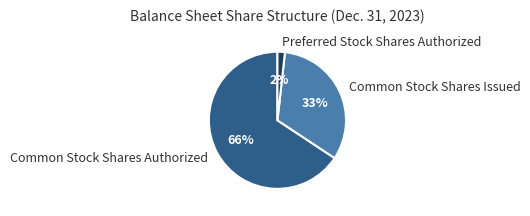

To the nearest percent, what is the average slice percentage?

33%